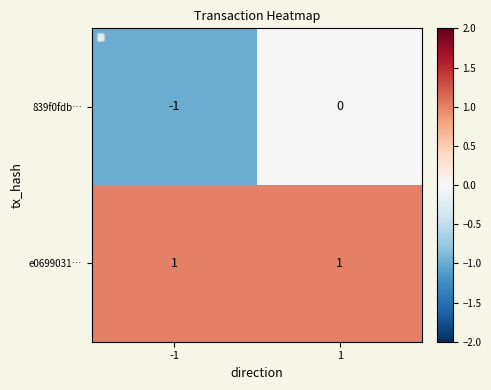

Rank the series by their average value, from highest to lowest.

e0699031…, 839f0fdb…